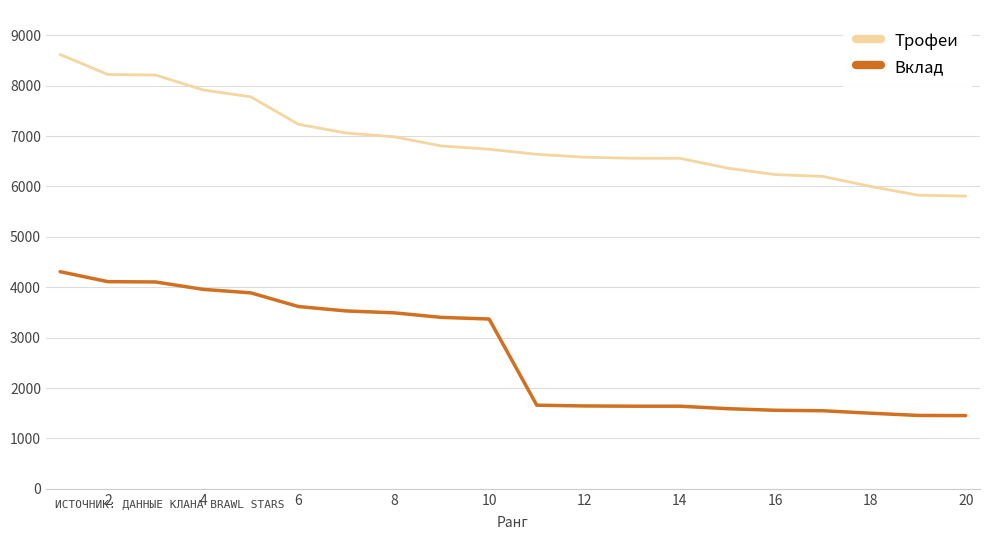

True or false: Трофеи and Вклад cross at least once.

False